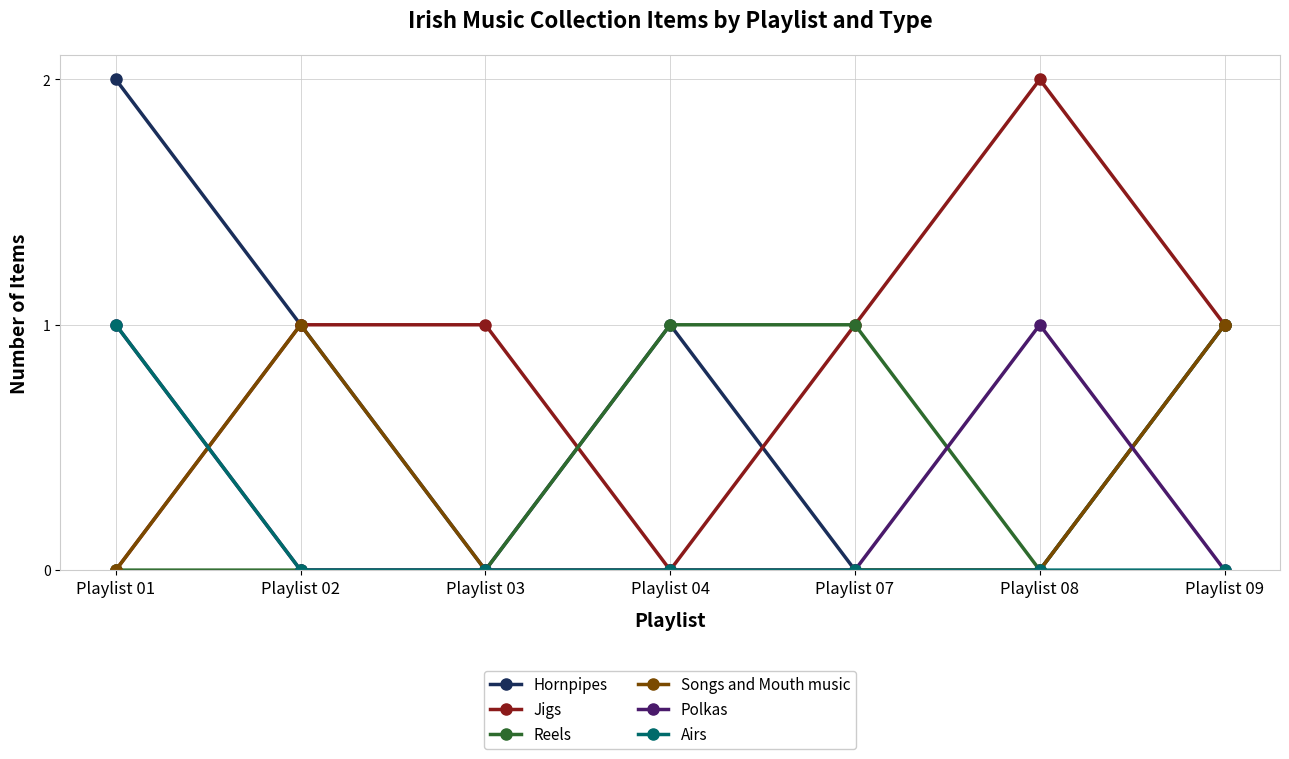

Count the number of categories in the chart.

7